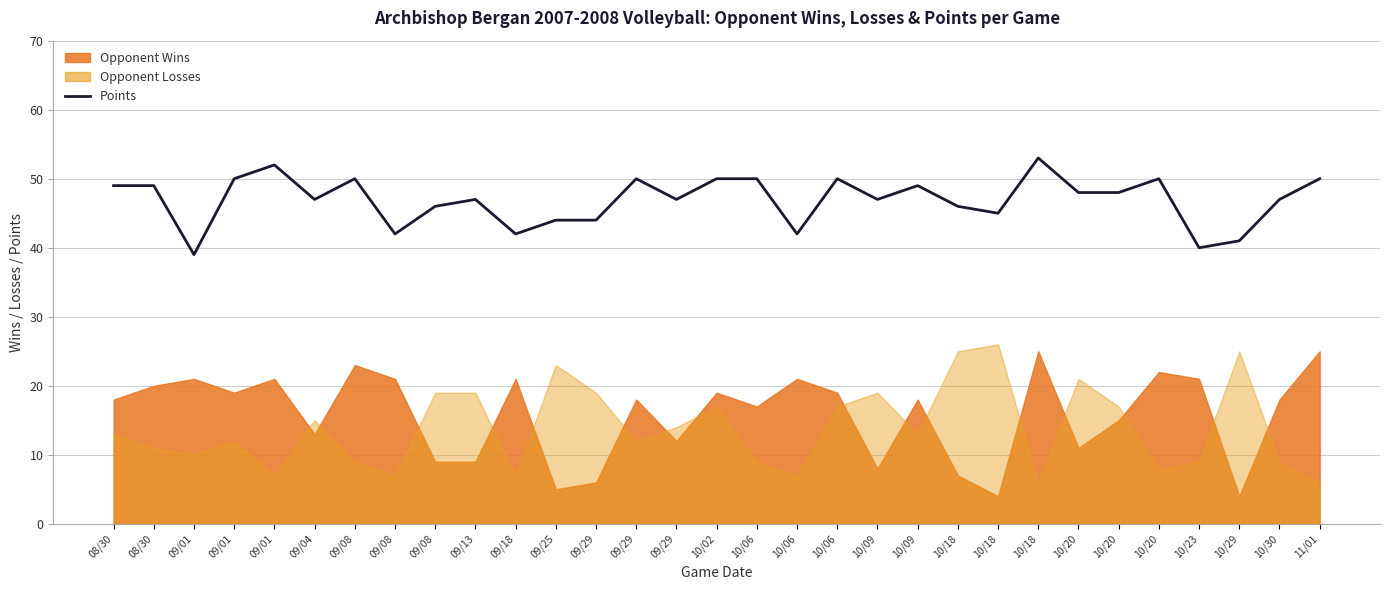

Approximately how many times larger is the value at 09/29 compared to 10/06?

1.0